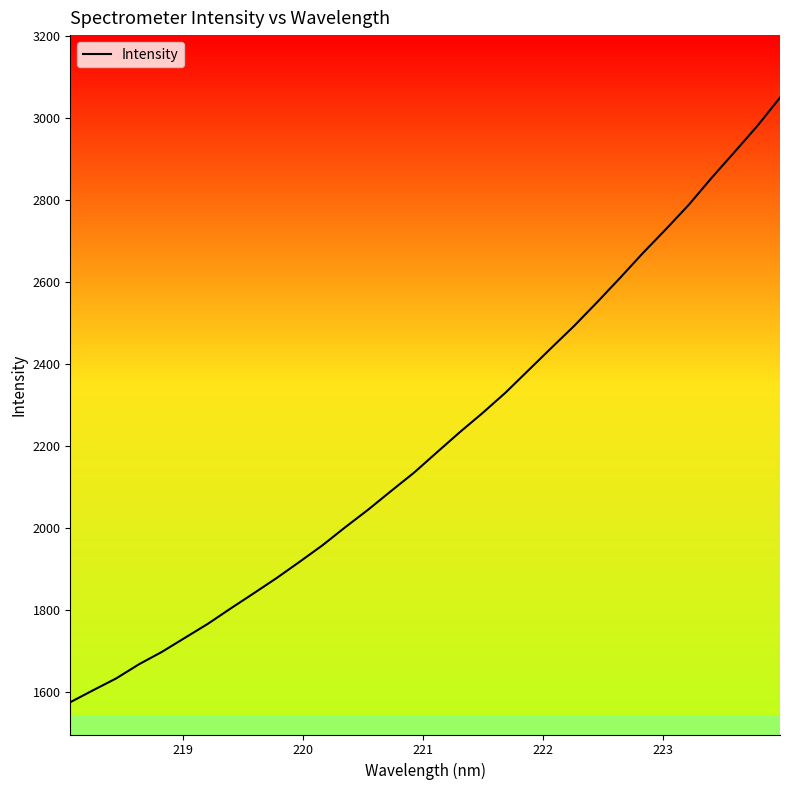

Does the chart have visible grid lines?

No